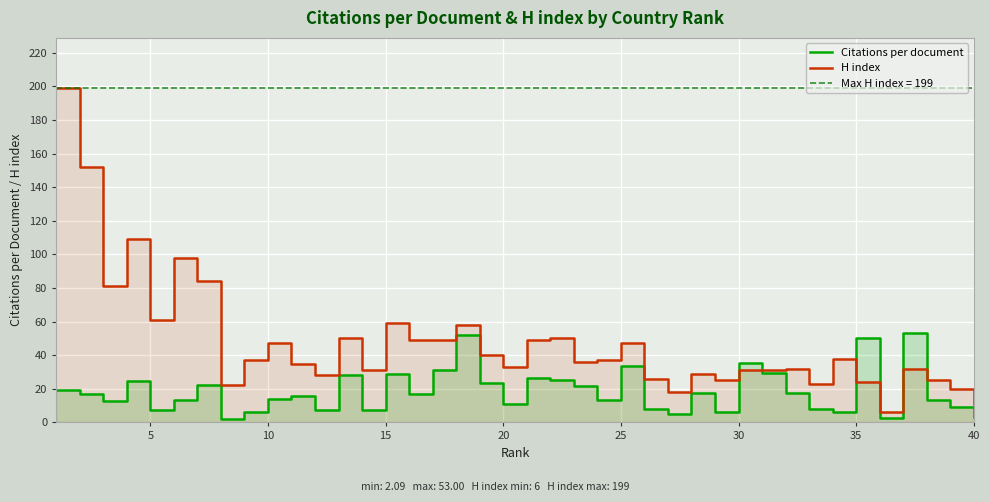

Which has a higher value, 20 or 5?

5